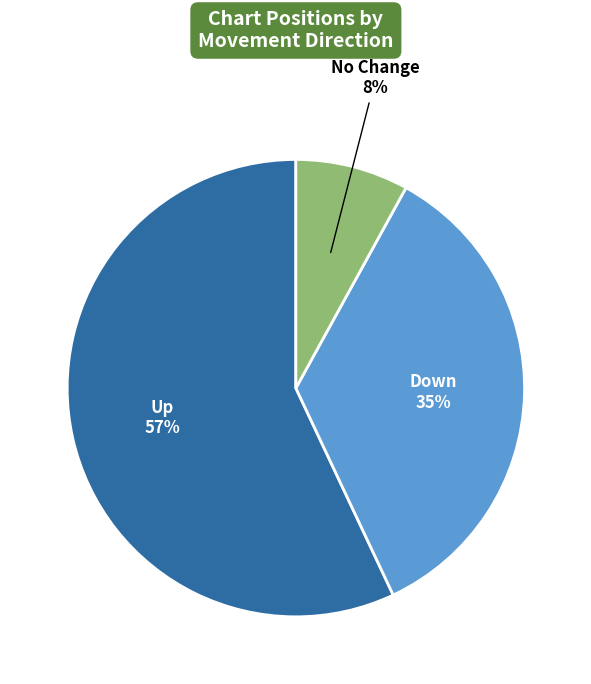

To the nearest percent, what is the average slice percentage?

33%